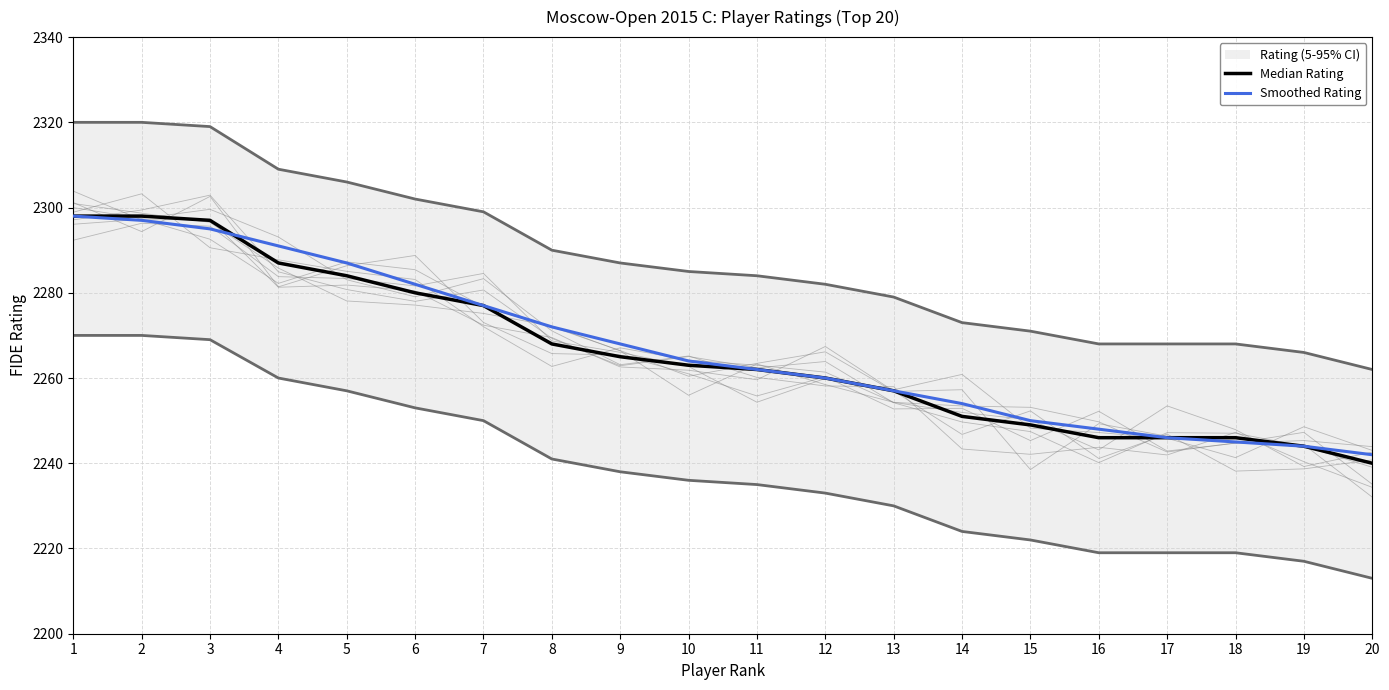

What is the maximum value shown in the chart?

2298